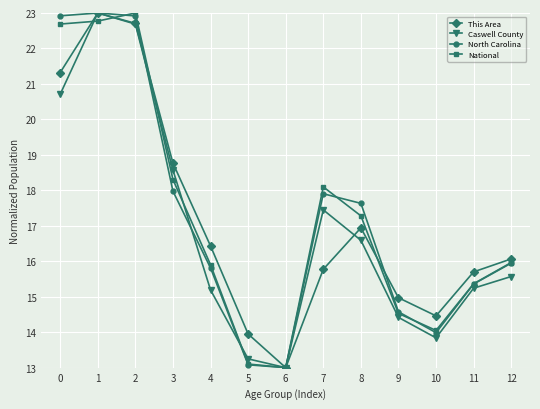

Is the value of North Carolina at 8 greater than the value of This Area at 11?

Yes